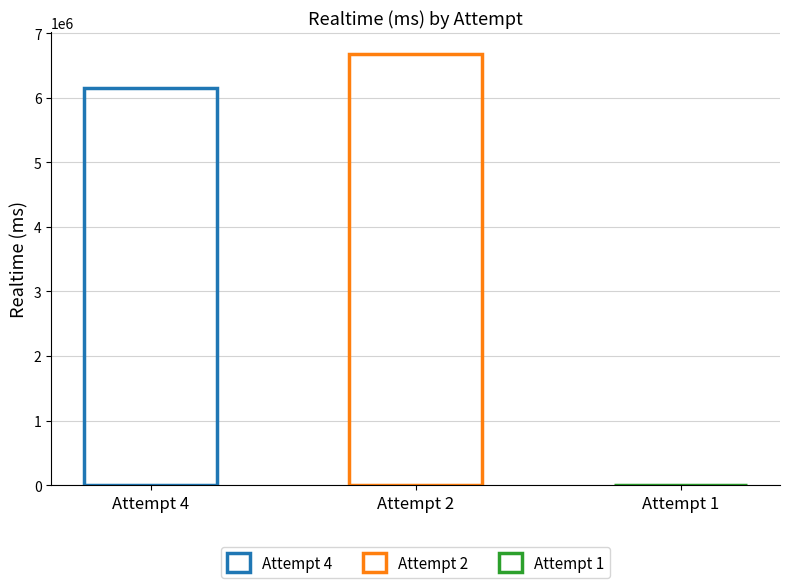

How many data points does each series have?

3